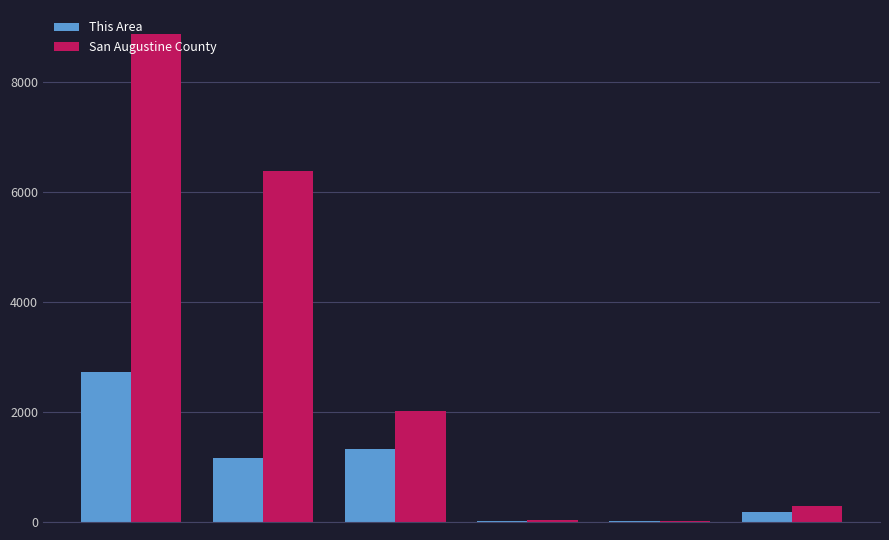

At which category is the sum across all series the highest?

0